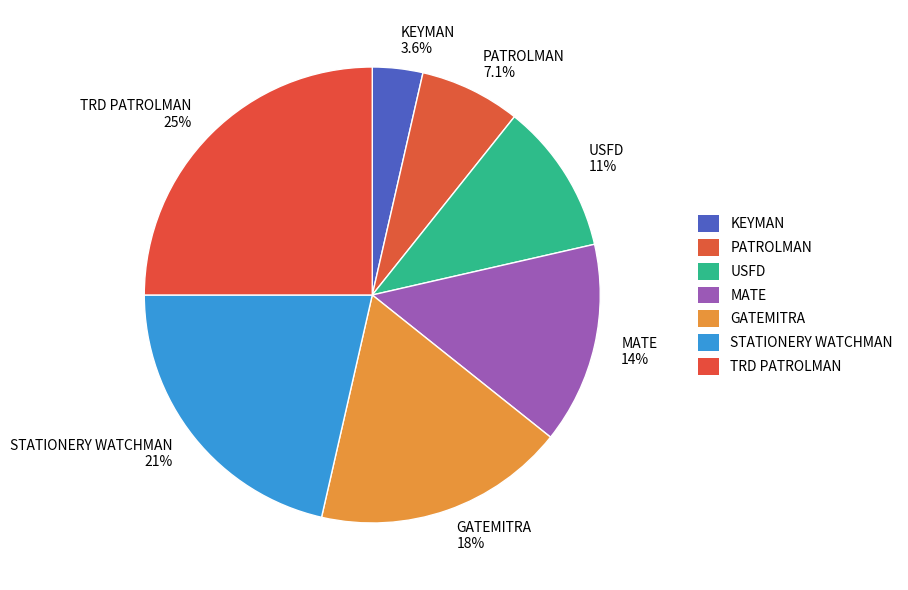

Approximately how many times larger is the value at GATEMITRA compared to KEYMAN?

5.0